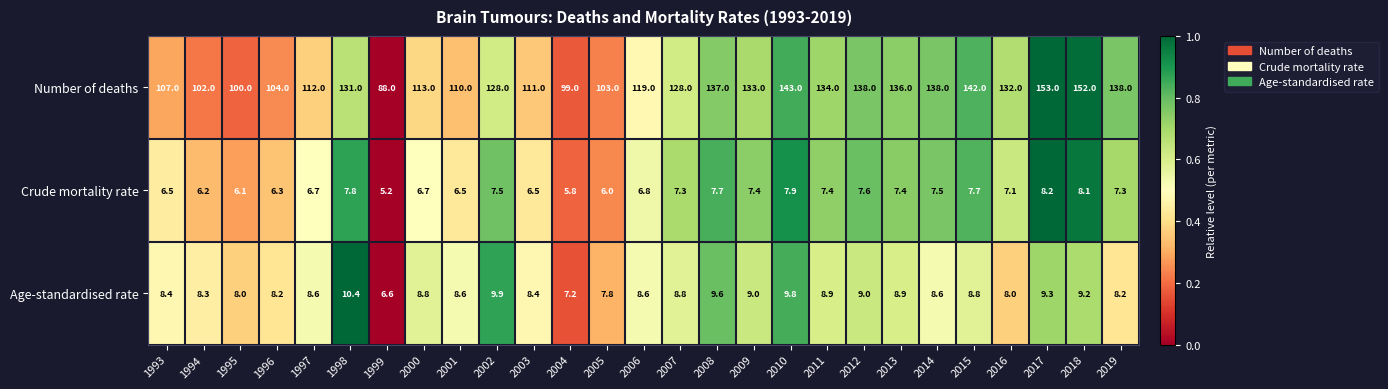

How many distinct data groups are displayed?

3